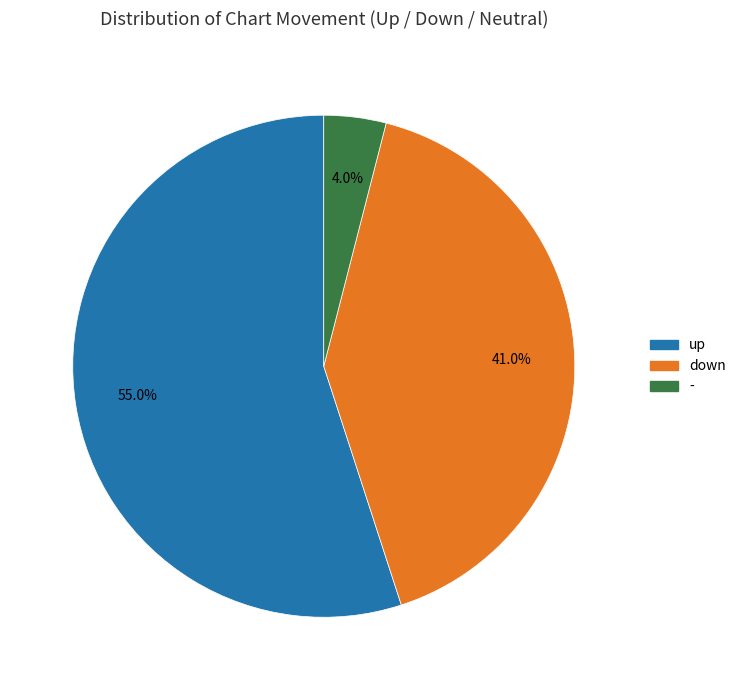

Which category has the biggest portion of the pie?

up